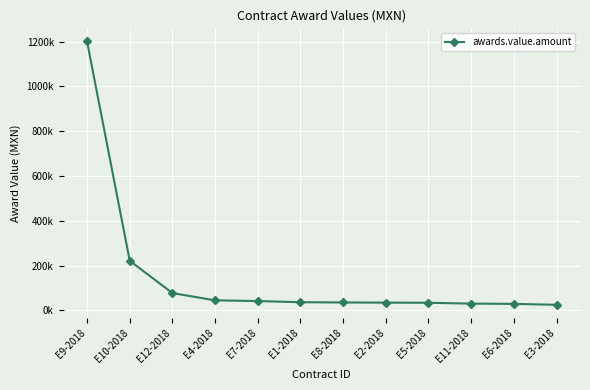

What is the approximate value at E2-2018?

34627.4